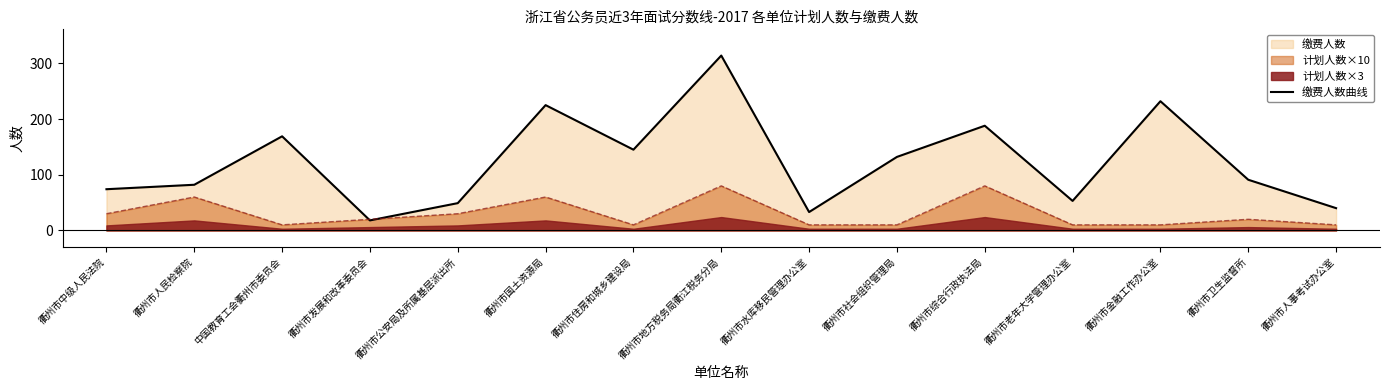

True or false: the data shows 188 at 衢州市综合行政执法局.

True